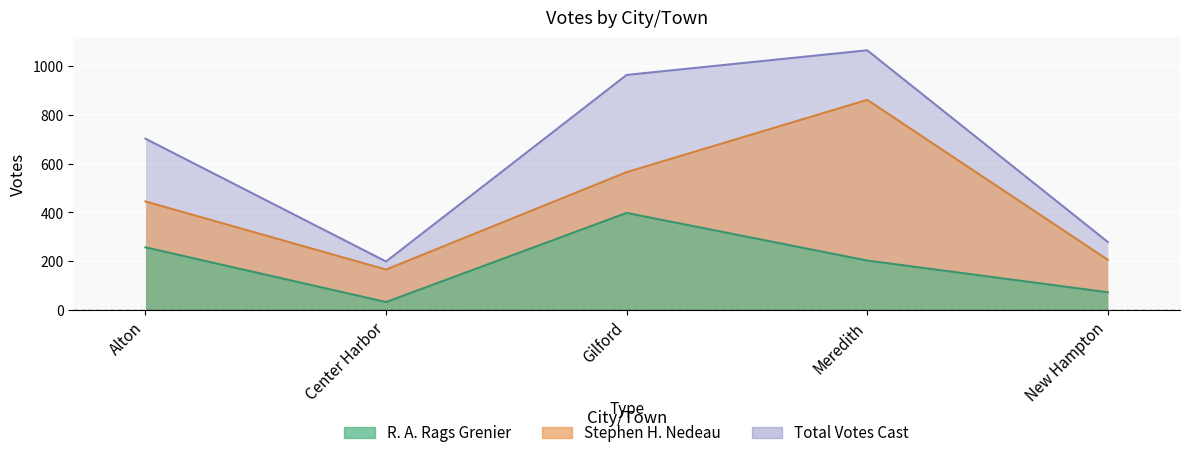

How many interior local peaks does the Stephen H. Nedeau series have?

1